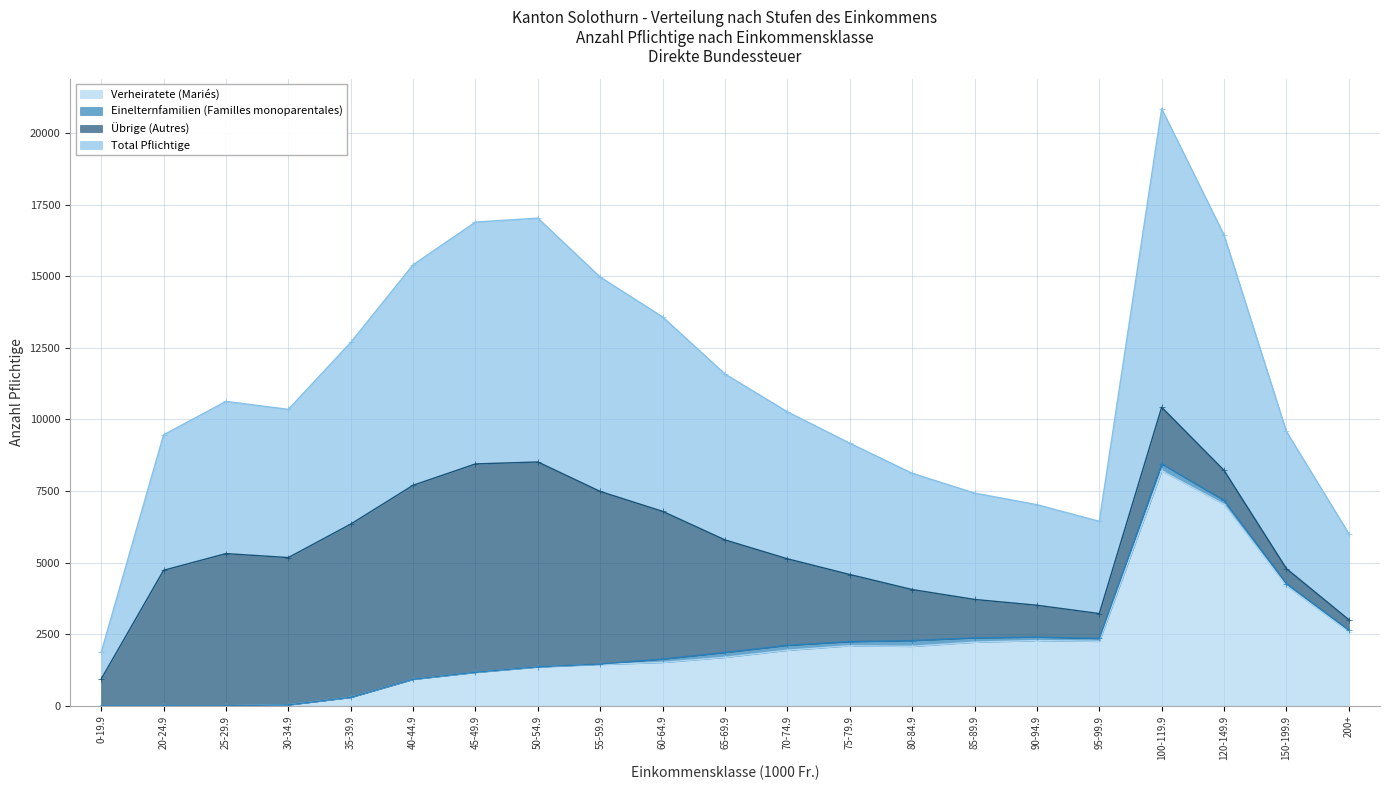

What is the highest value of the Verheiratete (Mariés) series?

8205